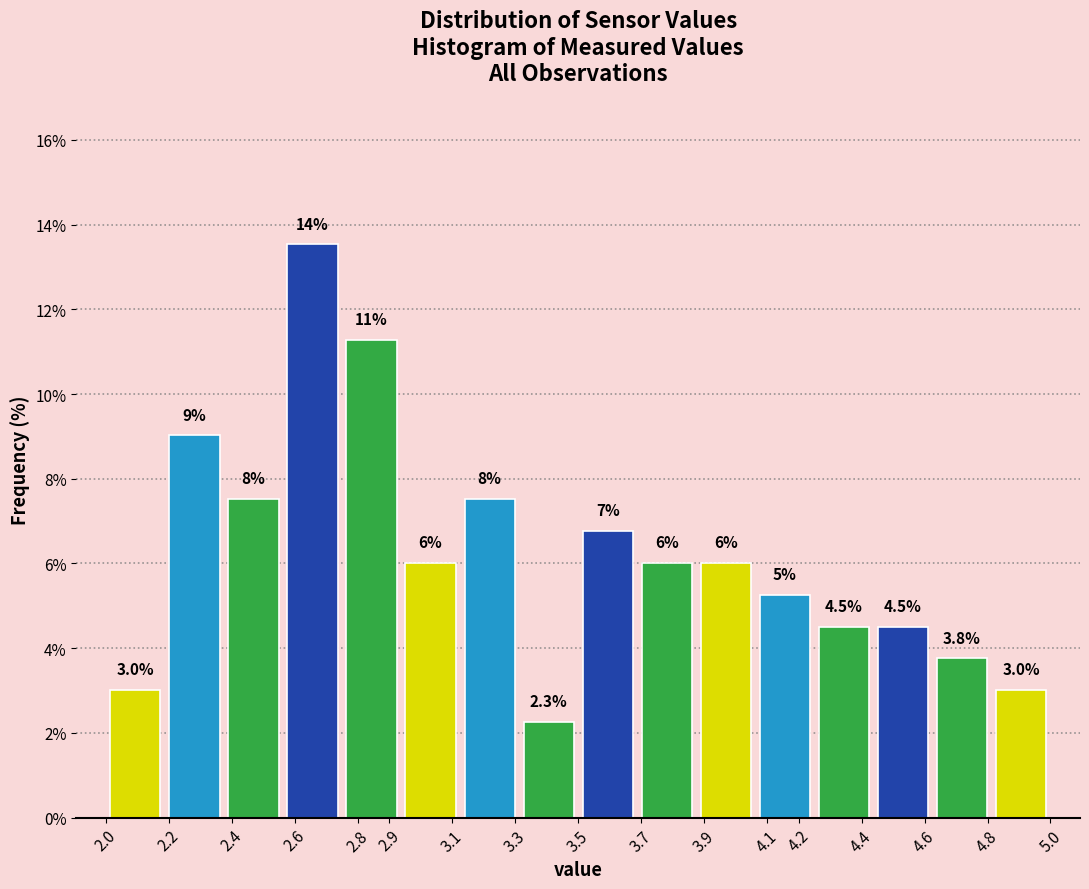

Which range on the x-axis has the tallest bar?

2.56 to 2.75